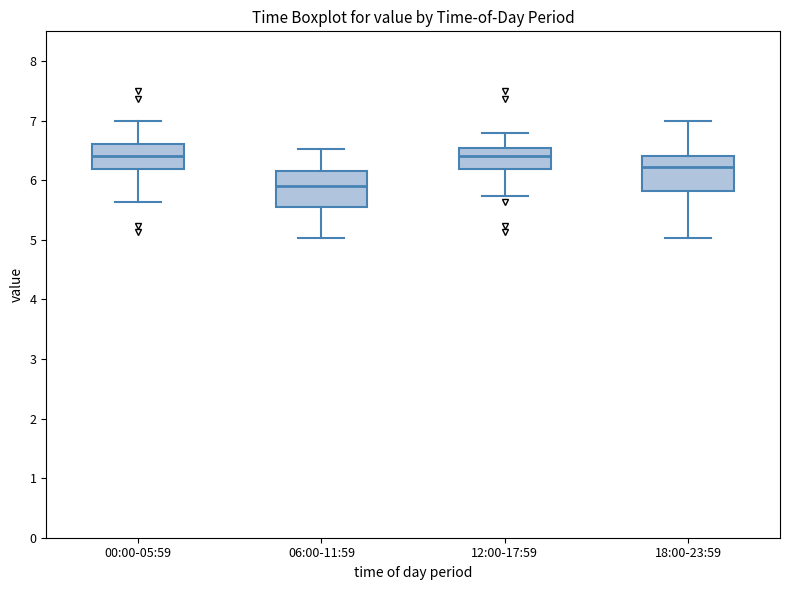

Reading left to right, read every box against the y-axis: the position of its median line, the range the box covers, and the ends of its whiskers. The values are not printed on the chart, so give them approximately, as read against the axis.

00:00-05:59: median 6.4, box 6.2 to 6.6, whiskers 5.6 to 7.0
06:00-11:59: median 5.9, box 5.6 to 6.2, whiskers 5.0 to 6.5
12:00-17:59: median 6.4, box 6.2 to 6.5, whiskers 5.7 to 6.8
18:00-23:59: median 6.2, box 5.8 to 6.4, whiskers 5.0 to 7.0